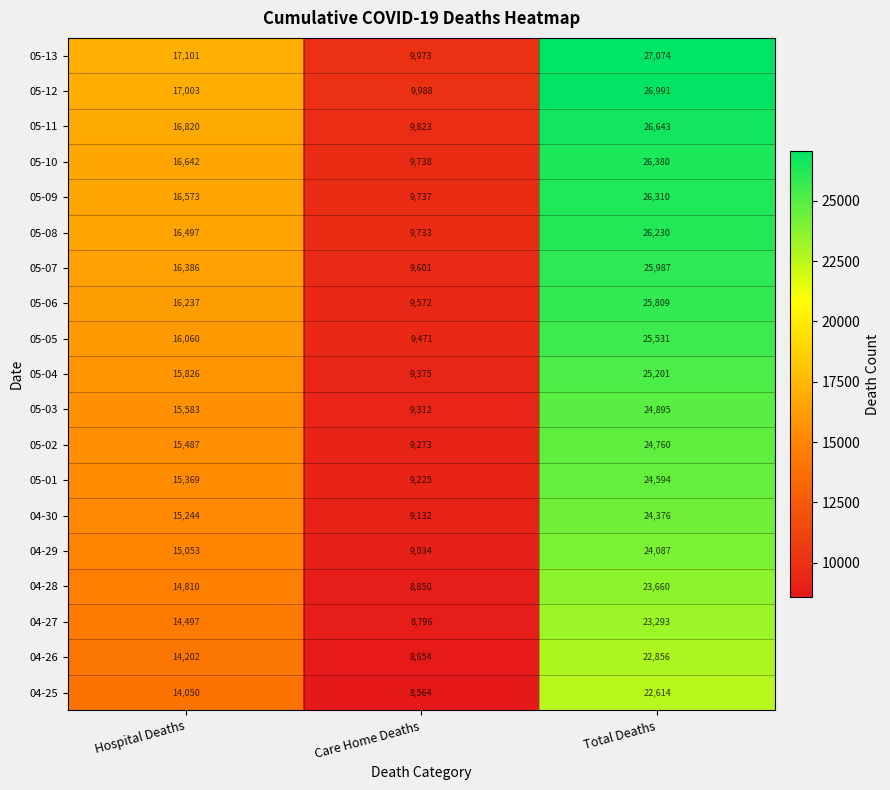

How many categories are shown in the chart?

3